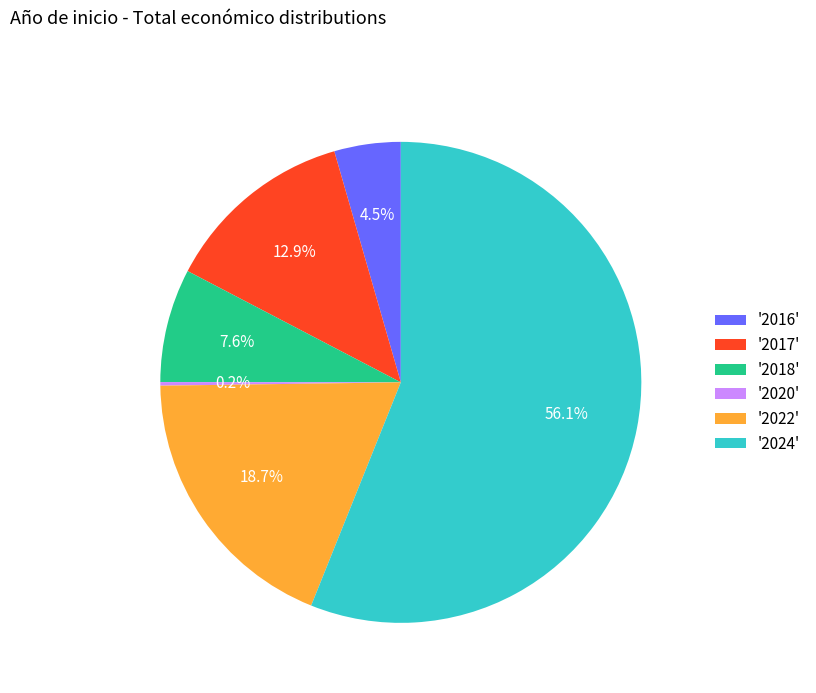

Combined, what portion of the pie is '2018' and '2024'?

63.7%